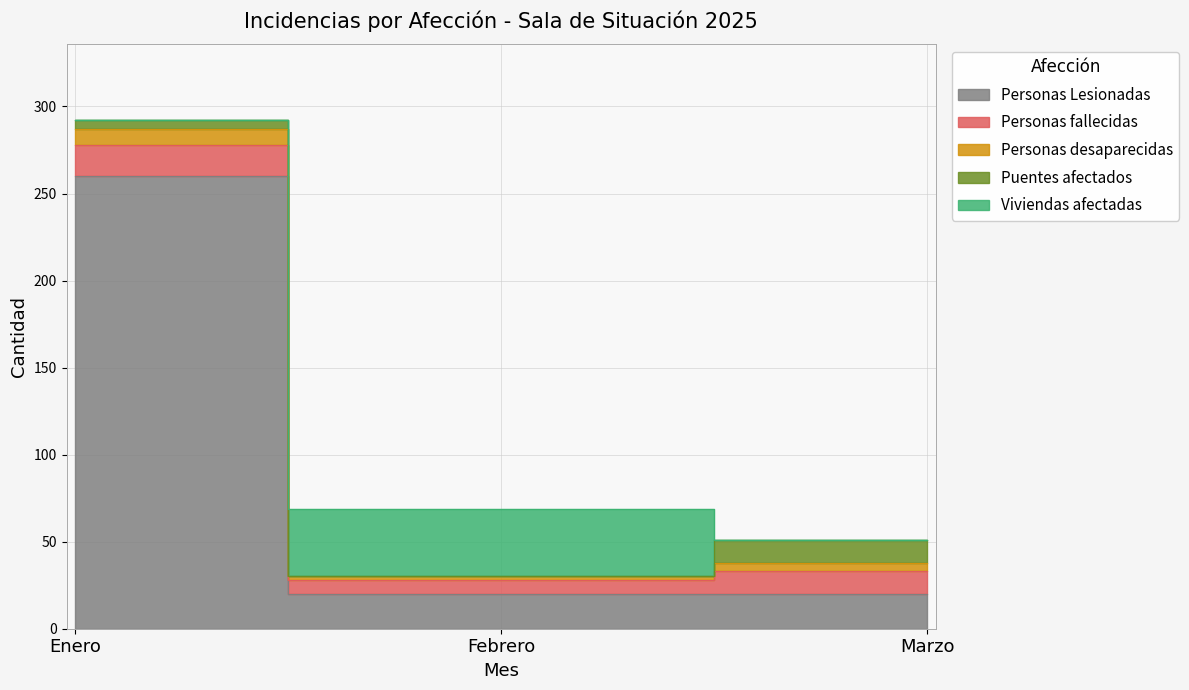

What are all the series names shown in the legend?

Personas Lesionadas, Personas fallecidas, Personas desaparecidas, Puentes afectados, Viviendas afectadas